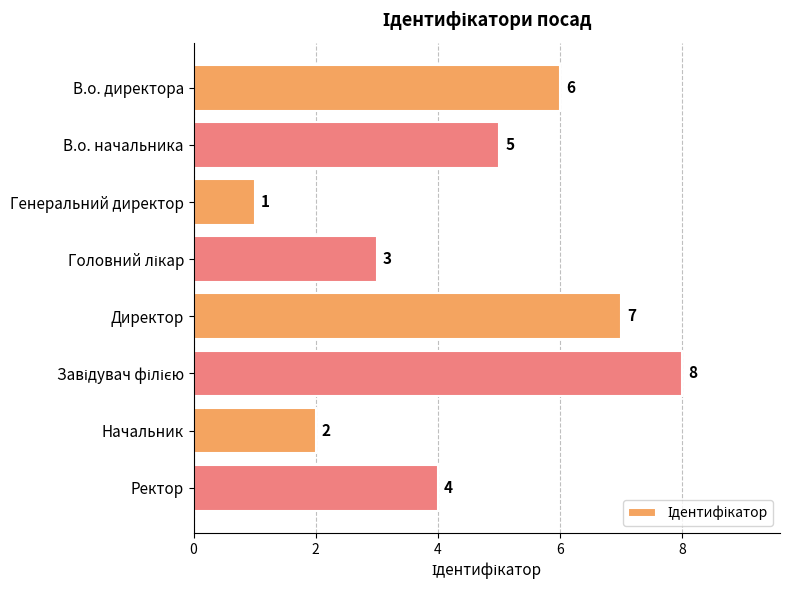

What is the change in value from Генеральний директор to Ректор?

+3